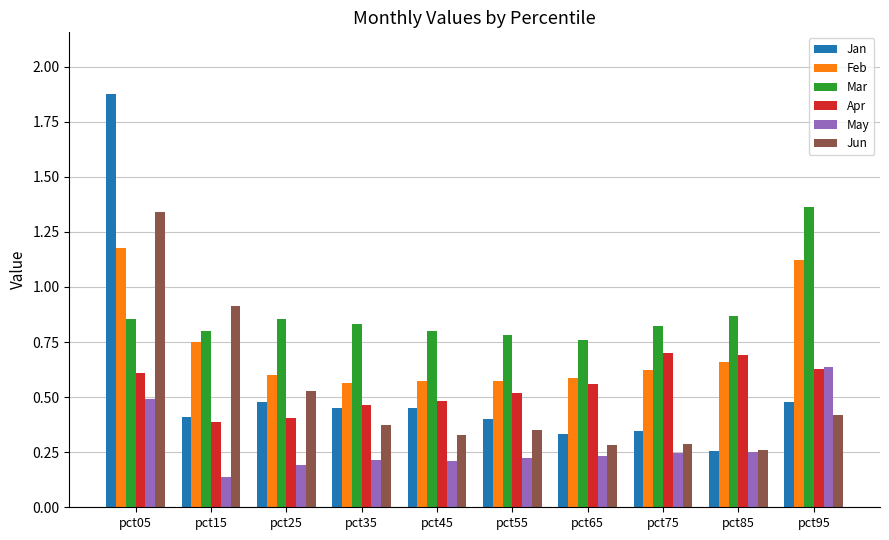

List the series in order of their peak value, lowest first.

May, Apr, Feb, Jun, Mar, Jan